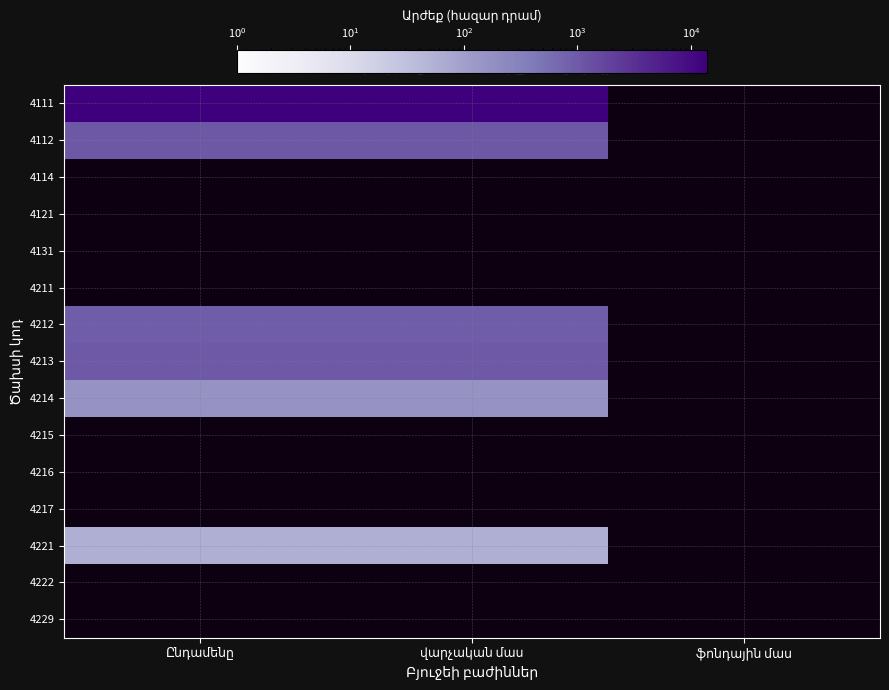

Which label corresponds to the largest value in the chart?

Ընդամենը